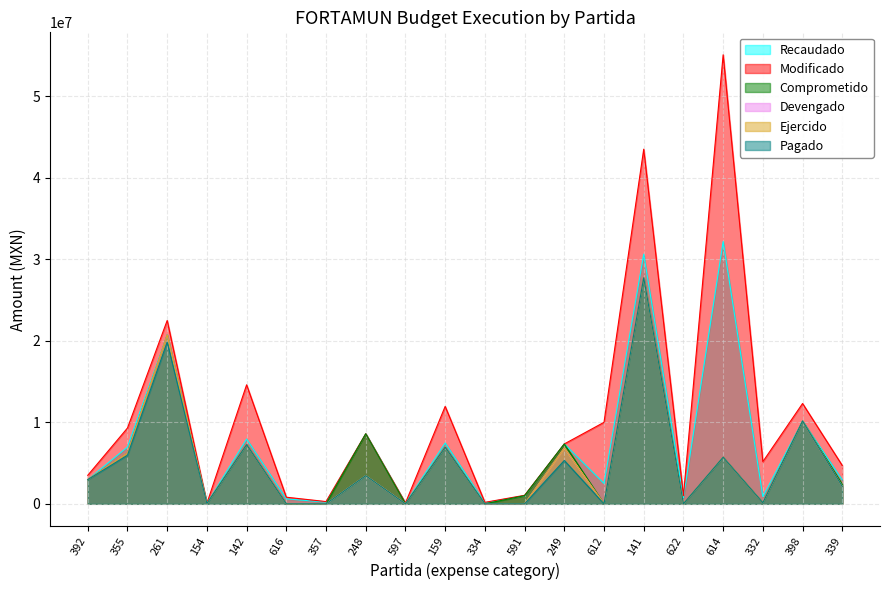

What is the sum of the Modificado values at 614 and 339?

59814743.5